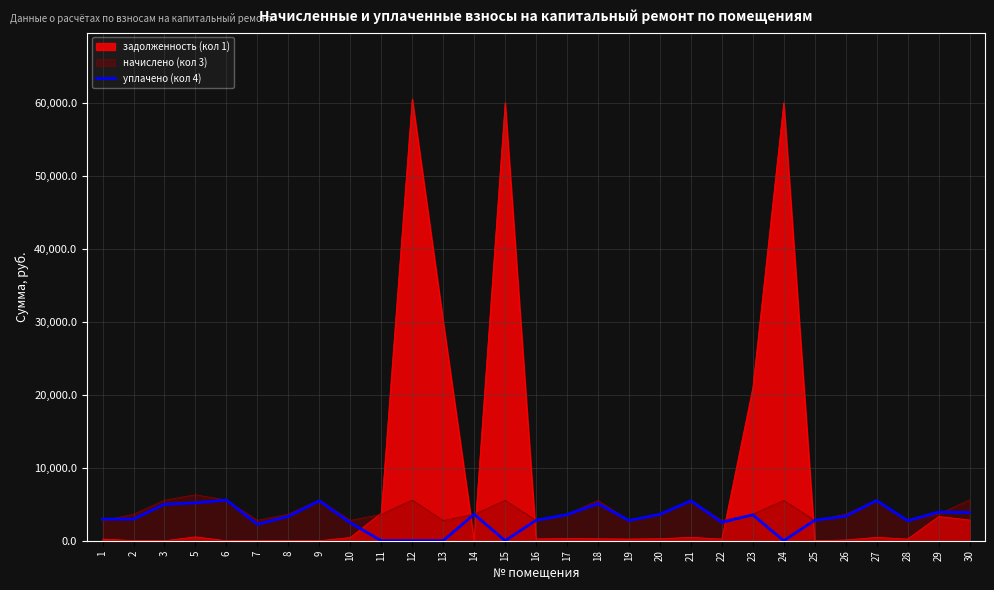

How many lines are shown in the chart?

3